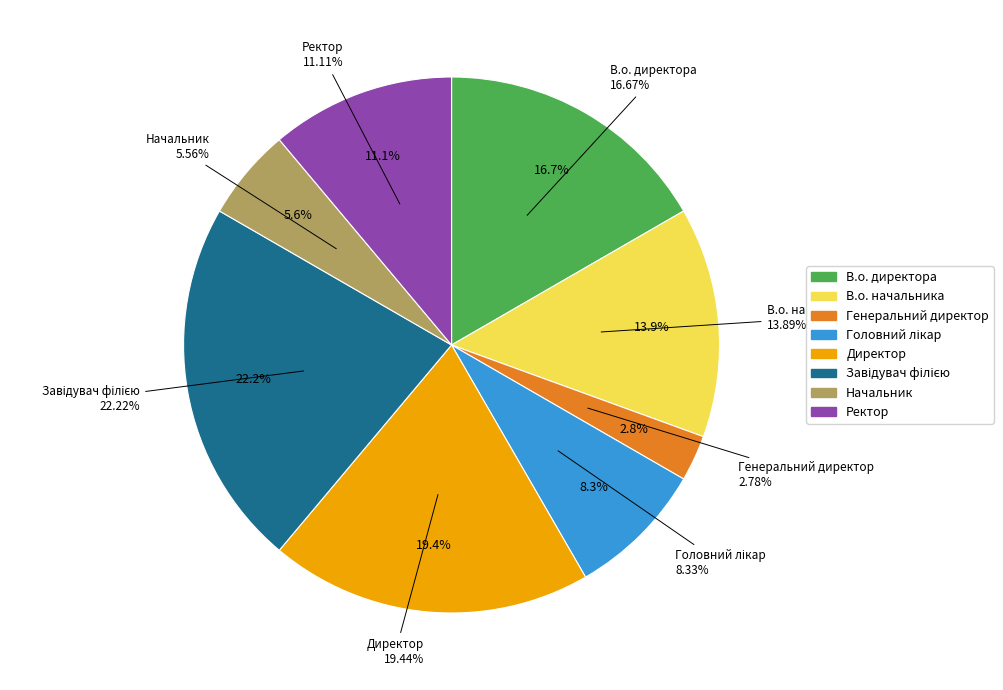

What is the smallest slice in the pie chart?

Генеральний директор